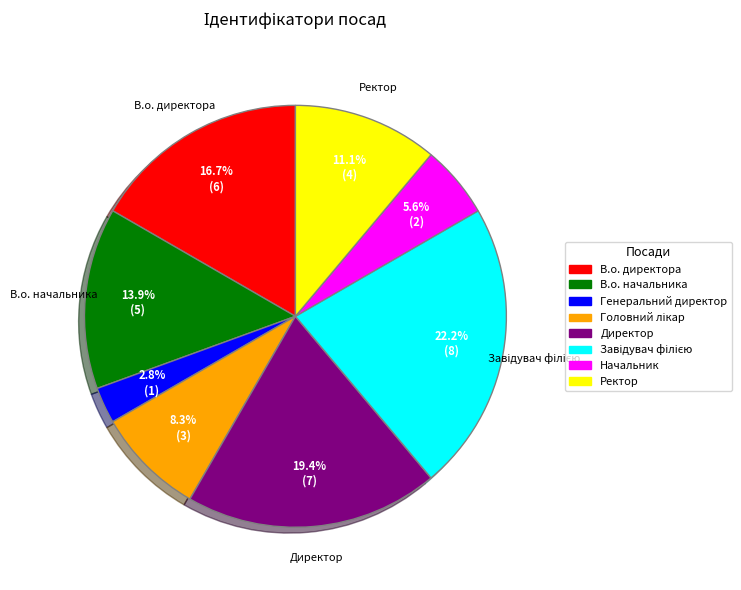

What percentage do Ректор and В.о. начальника together represent?

25.0%